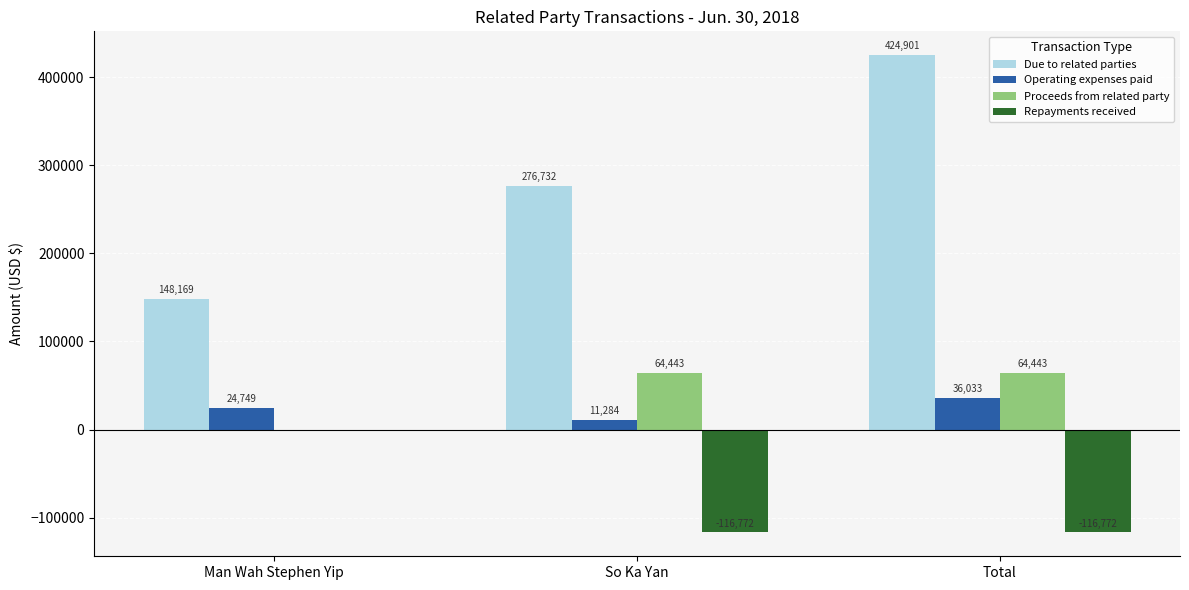

What is the maximum value shown in the chart?

424901